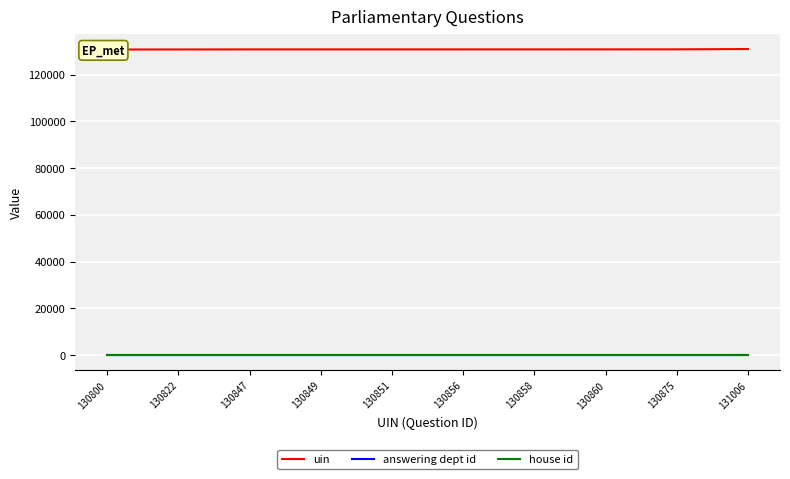

Which series has the largest range (max minus min)?

uin